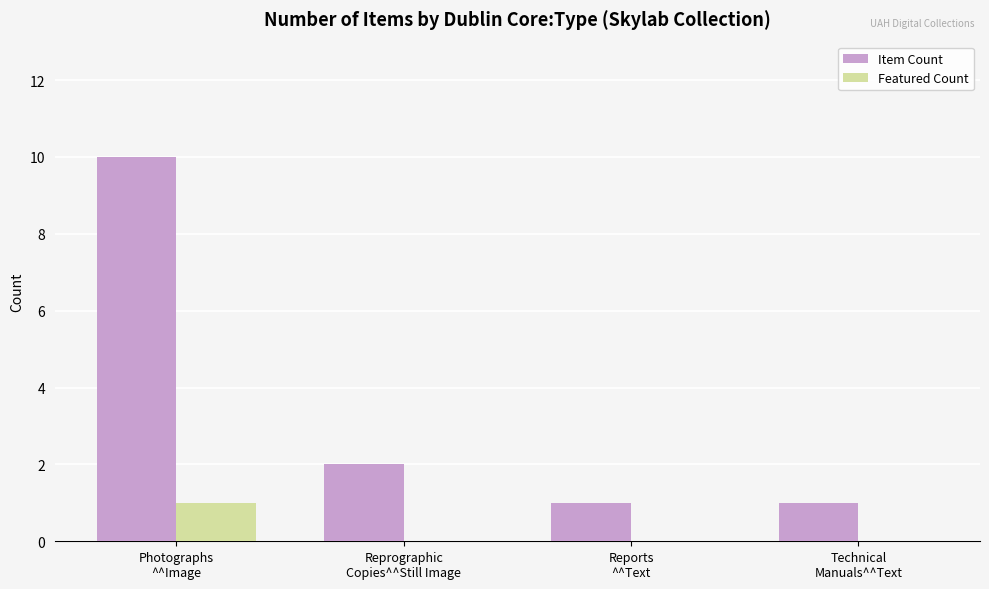

What is the sum of all Item Count values?

14